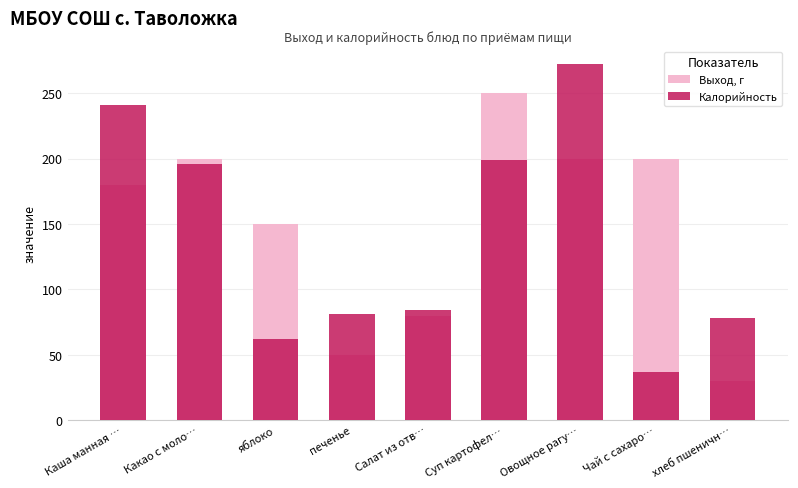

What is the difference between the maximum and minimum values in the Калорийность series?

235.0